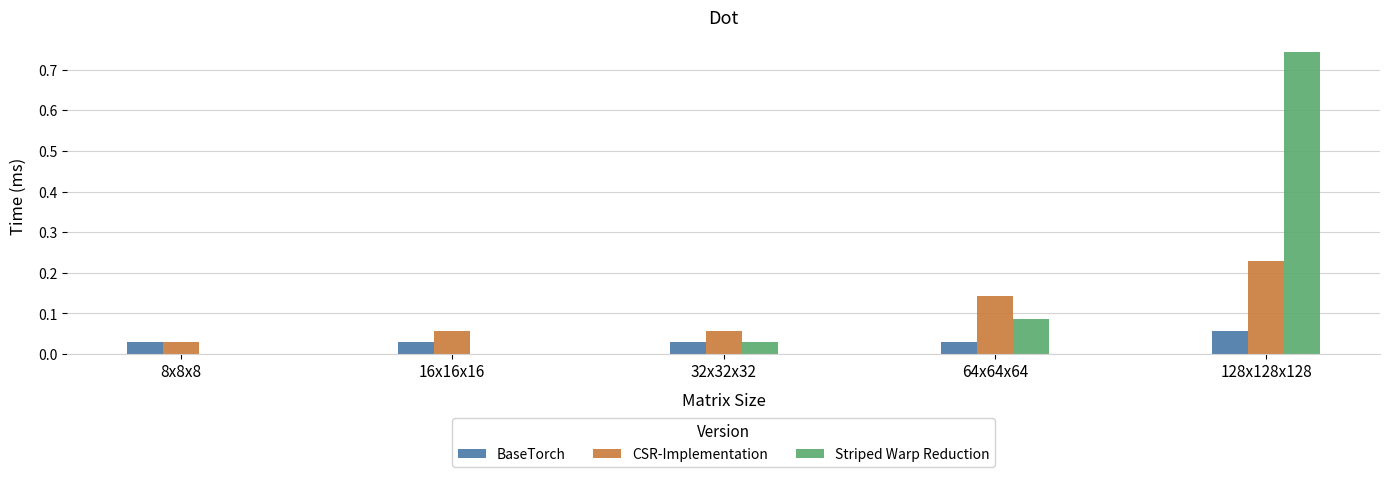

Which series has the largest total across all categories?

Striped Warp Reduction